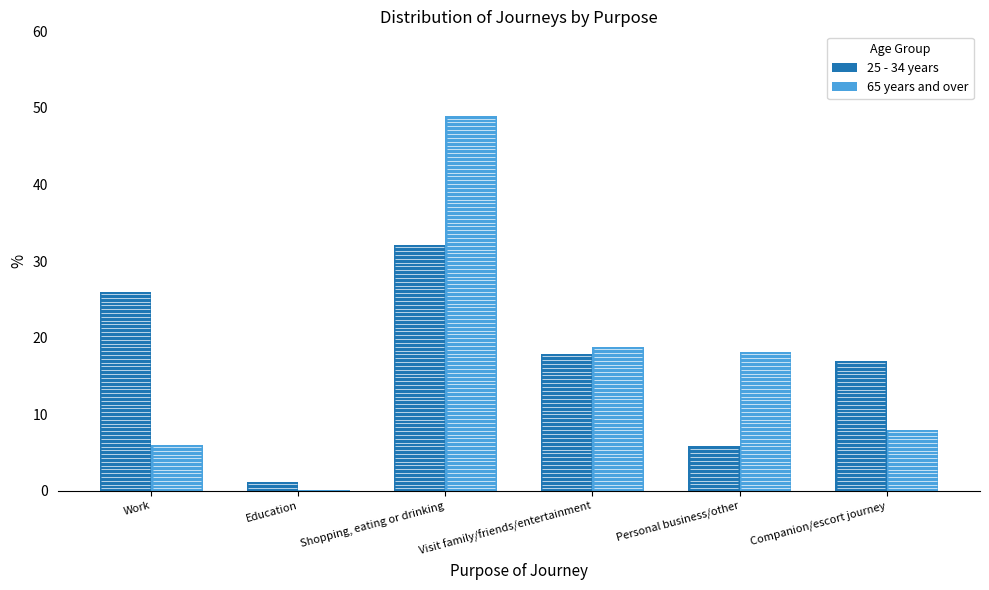

What is the maximum value shown in the chart?

48.9